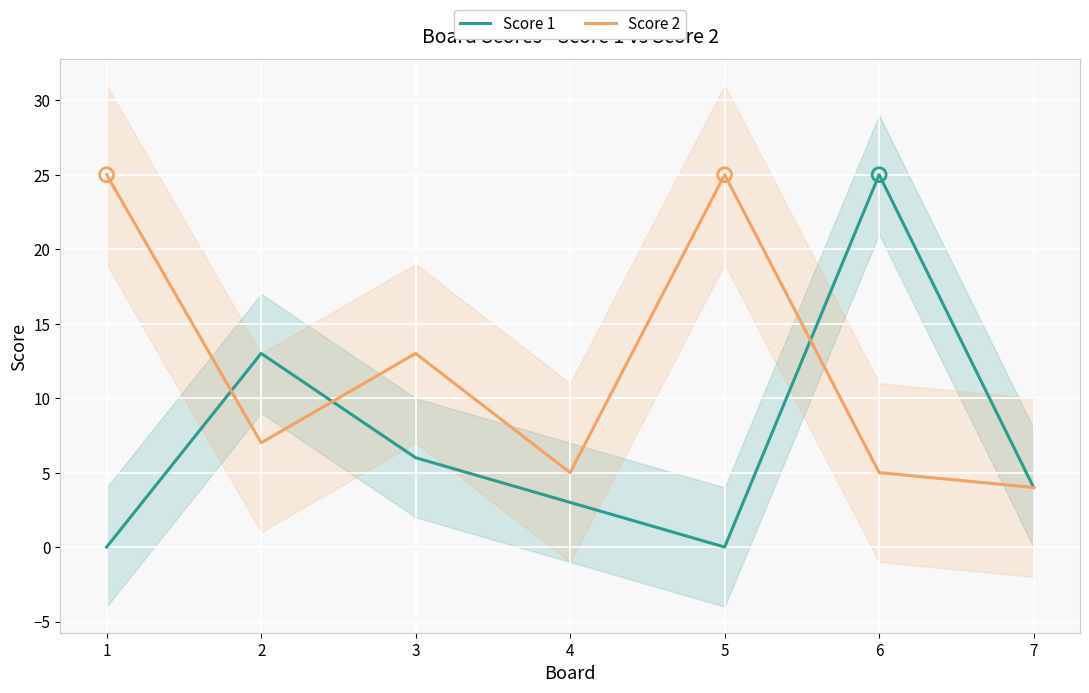

Which series contains the highest Y value?

Score 1